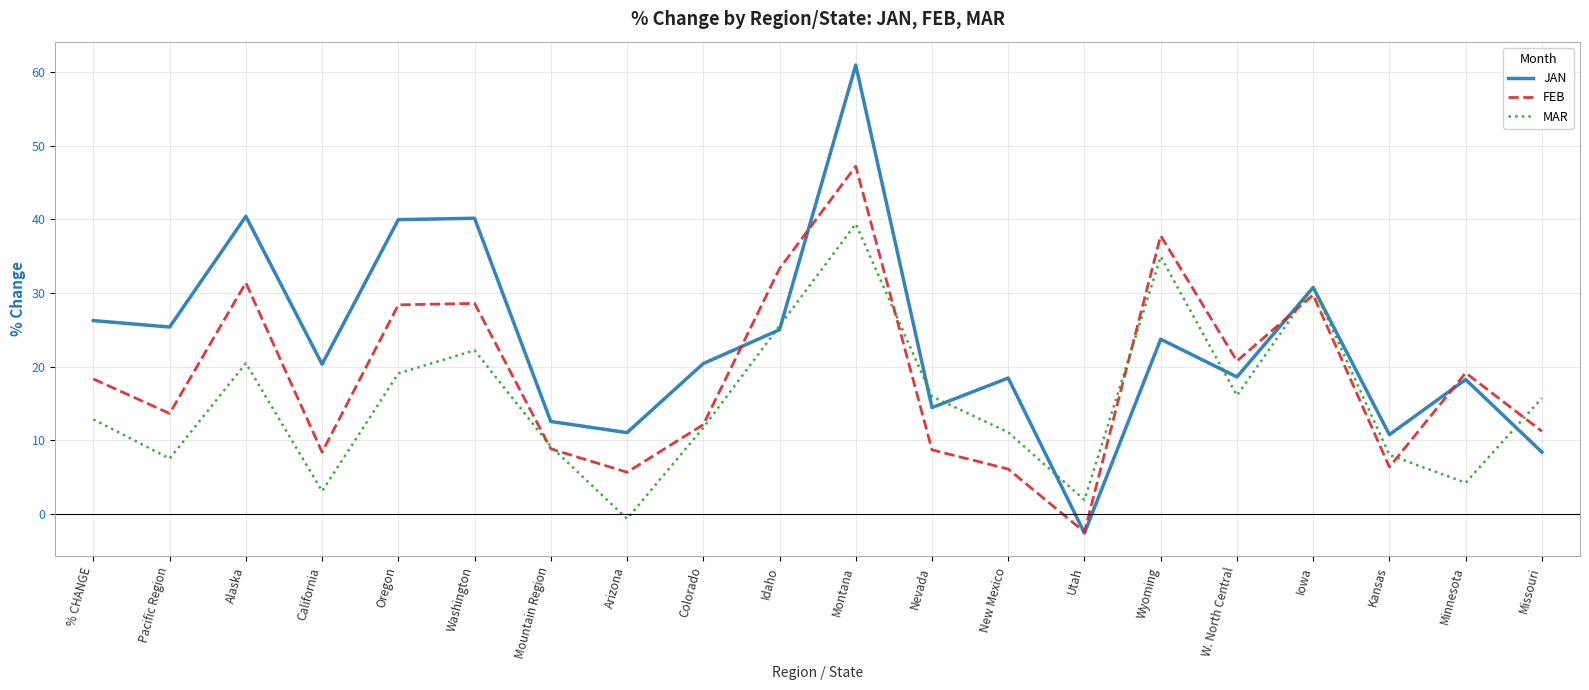

After their last crossing, which series has the higher values: MAR or JAN?

MAR